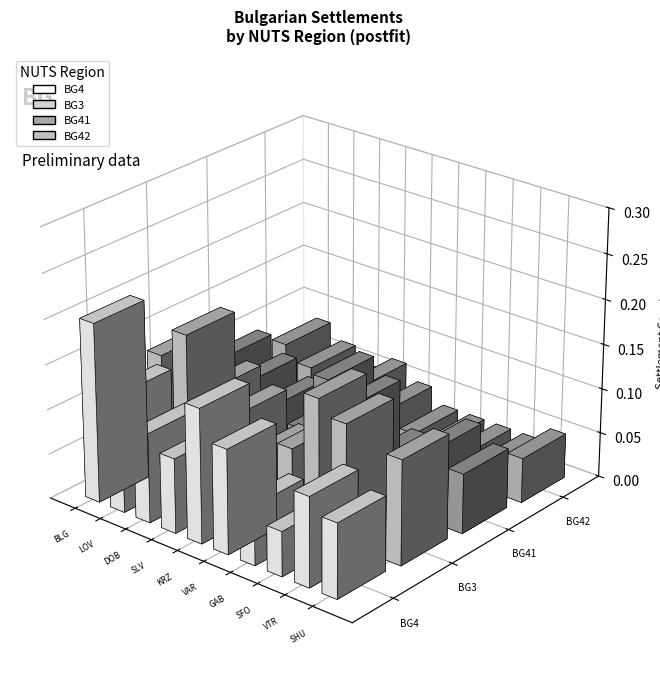

Count the number of data series in this chart.

4